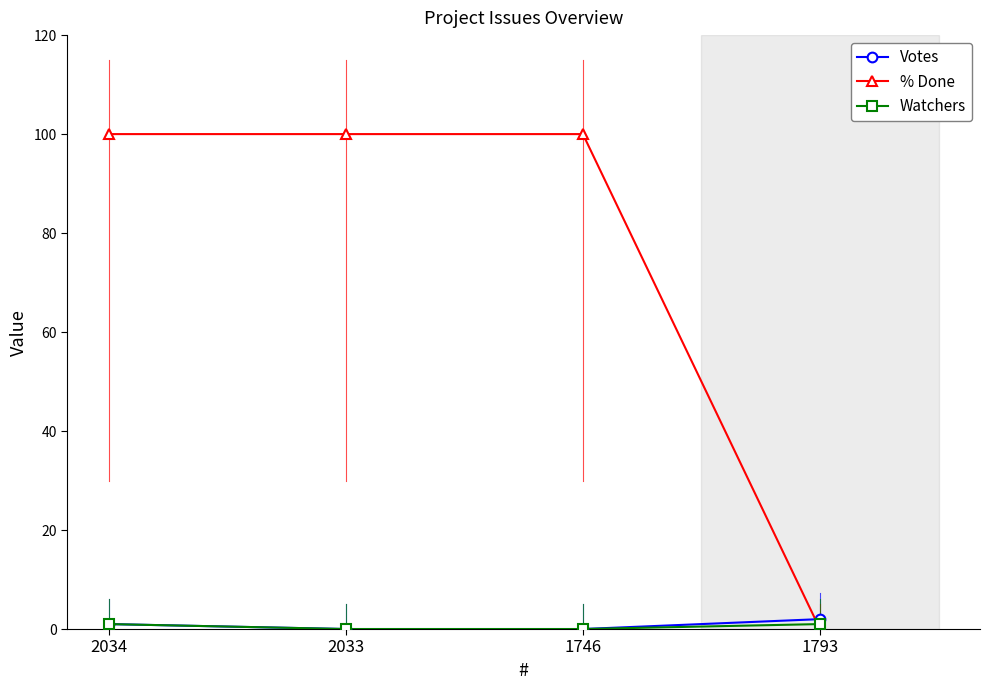

What is the label of the 3rd point from the left?

1746